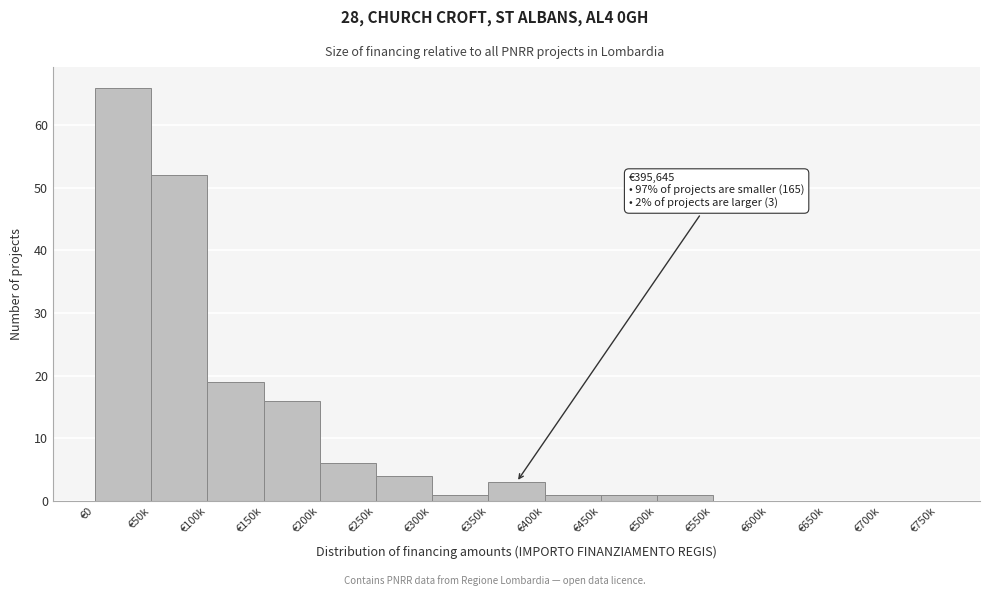

Reading left to right, transcribe all the data shown in this chart.

€0=66	€50k=52	€100k=19	€150k=16	€200k=6	€250k=4	€300k=1	€350k=3	€400k=1	€450k=1	€500k=1	€550k=0	€600k=0	€650k=0	€700k=0